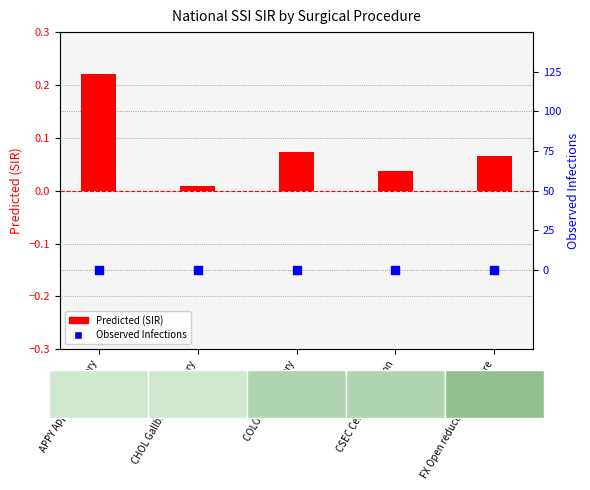

Which series reaches the maximum Y coordinate?

Predicted (SIR)